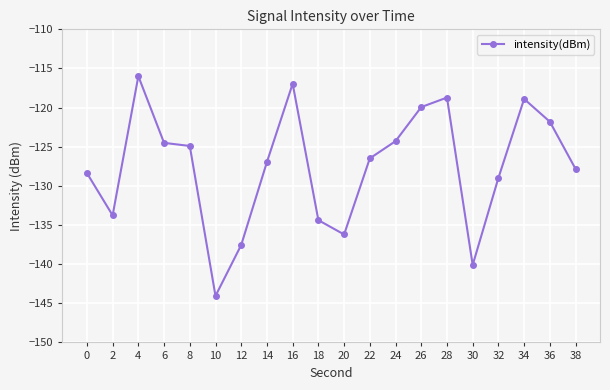

True or false: the data shows -116.0 at 4.

True